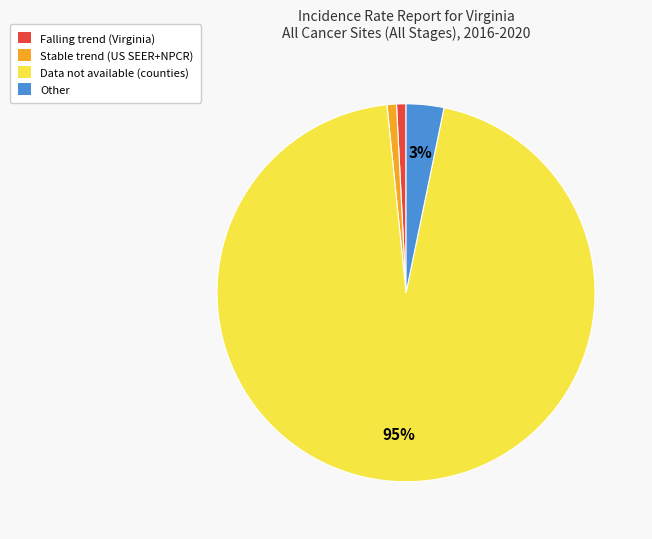

Count the number of slices in the pie.

4